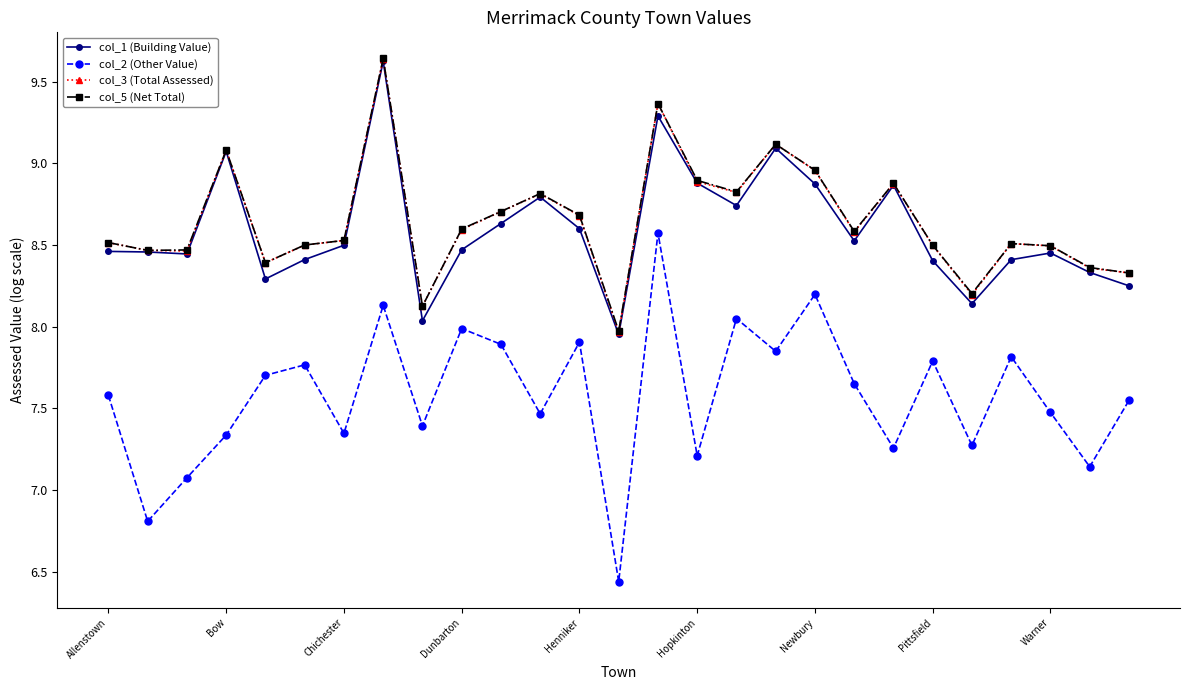

True or false: col_2 (Other Value) and col_5 (Net Total) intersect in this chart.

False